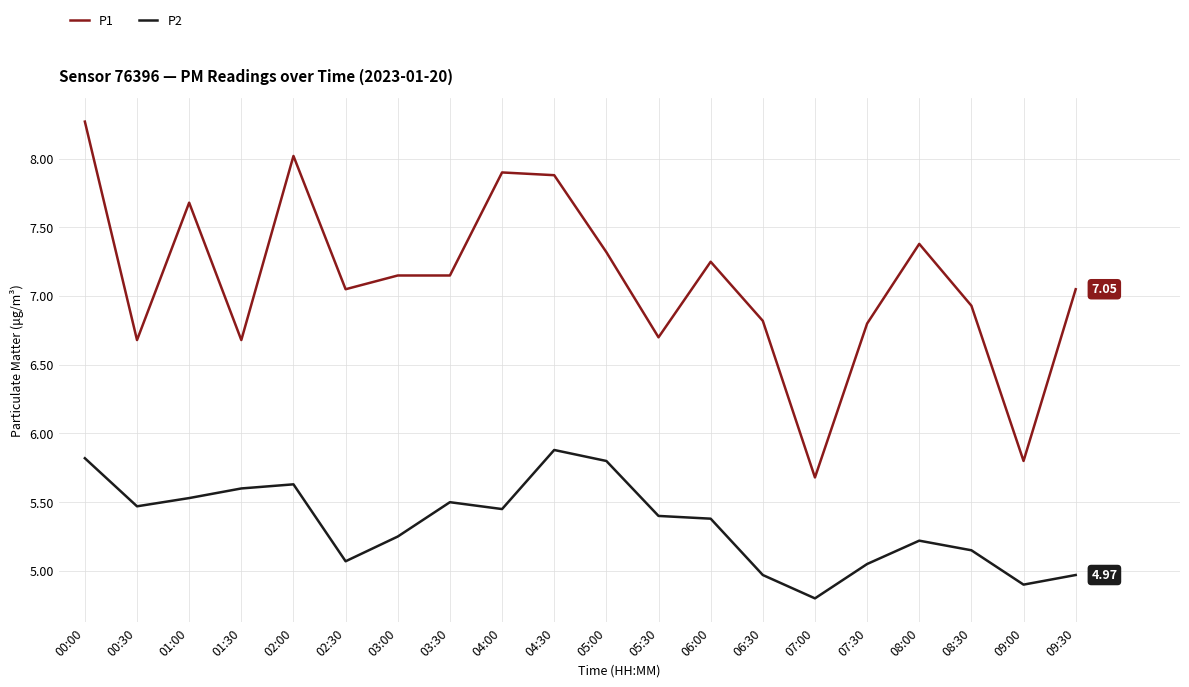

Where is P1 nearest to the value 6?

09:00